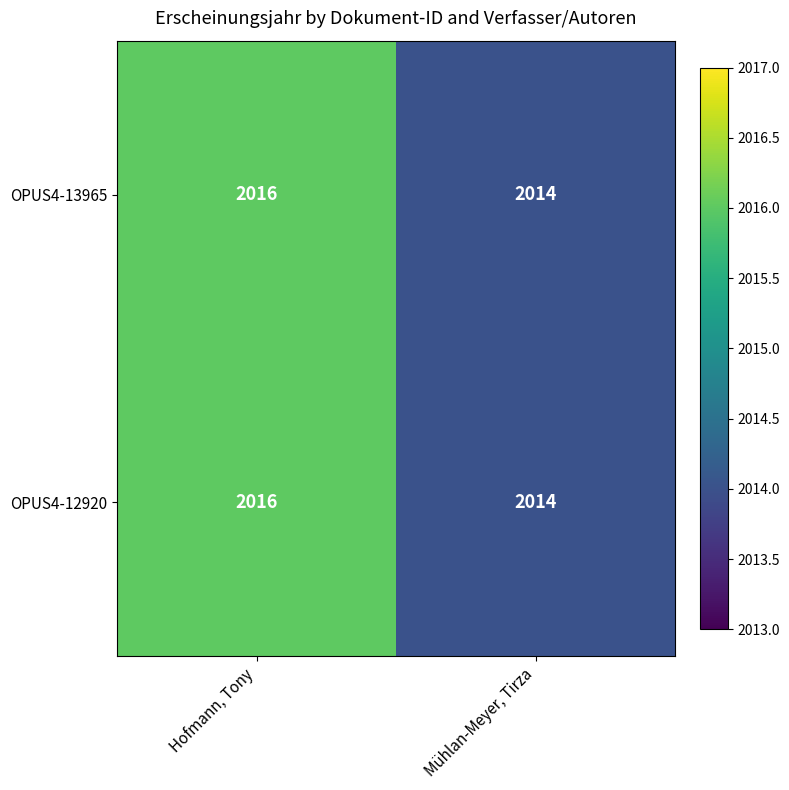

List the labels in order of OPUS4-13965 value, largest first.

Hofmann, Tony, Mühlan-Meyer, Tirza